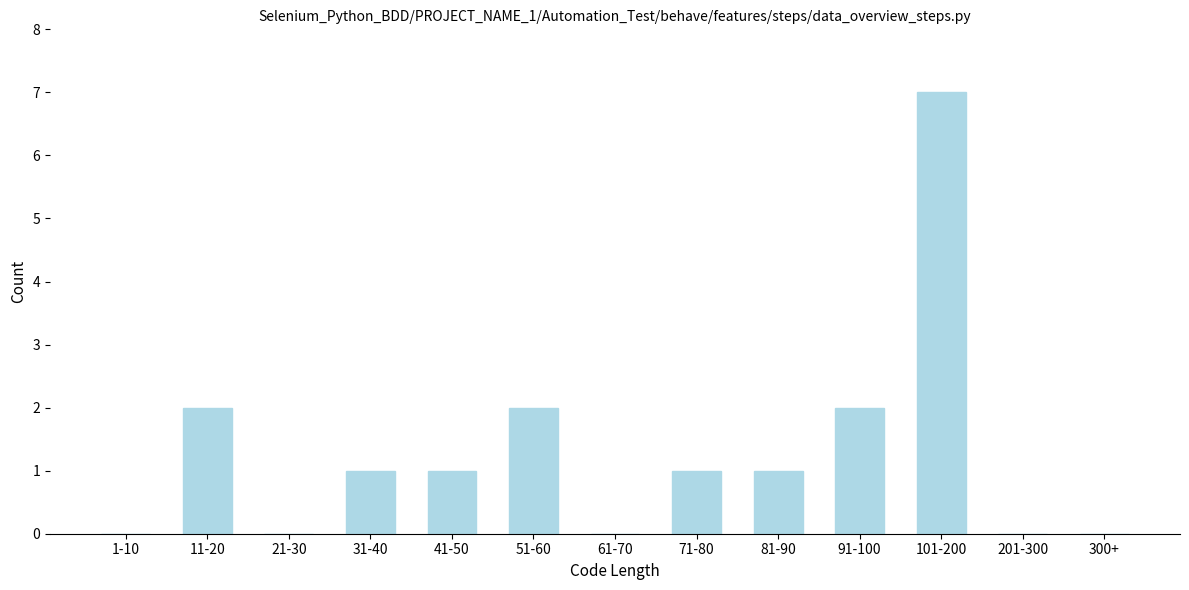

Reading left to right, transcribe all the data shown in this chart.

1-10=0	11-20=2	21-30=0	31-40=1	41-50=1	51-60=2	61-70=0	71-80=1	81-90=1	91-100=2	101-200=7	201-300=0	300+=0